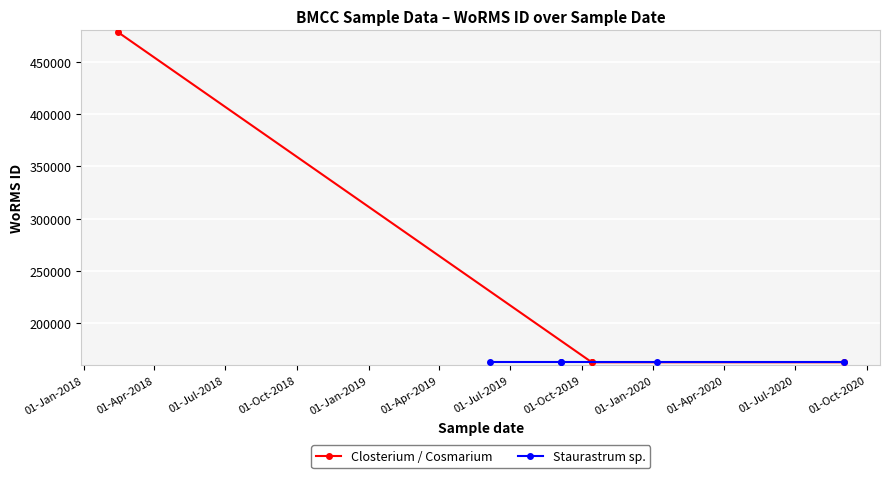

What is the value of the 1st point from the left?

478557